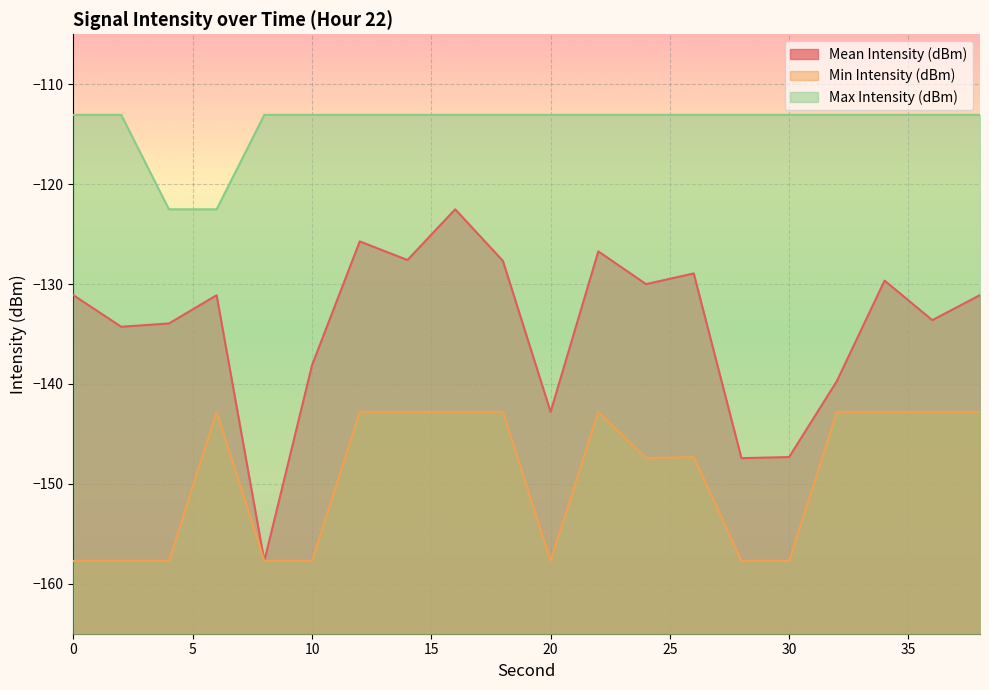

What value does the Min Intensity (dBm) series have at 28?

-157.7